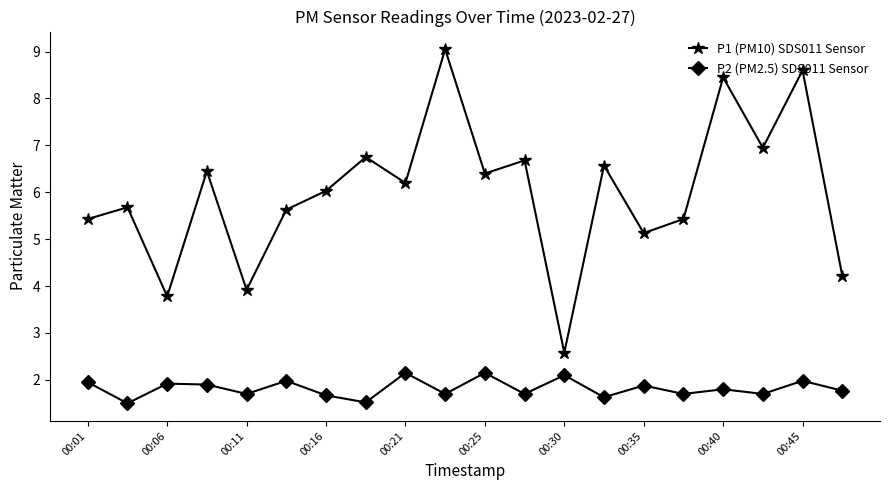

What is the minimum value shown in the chart?

1.5